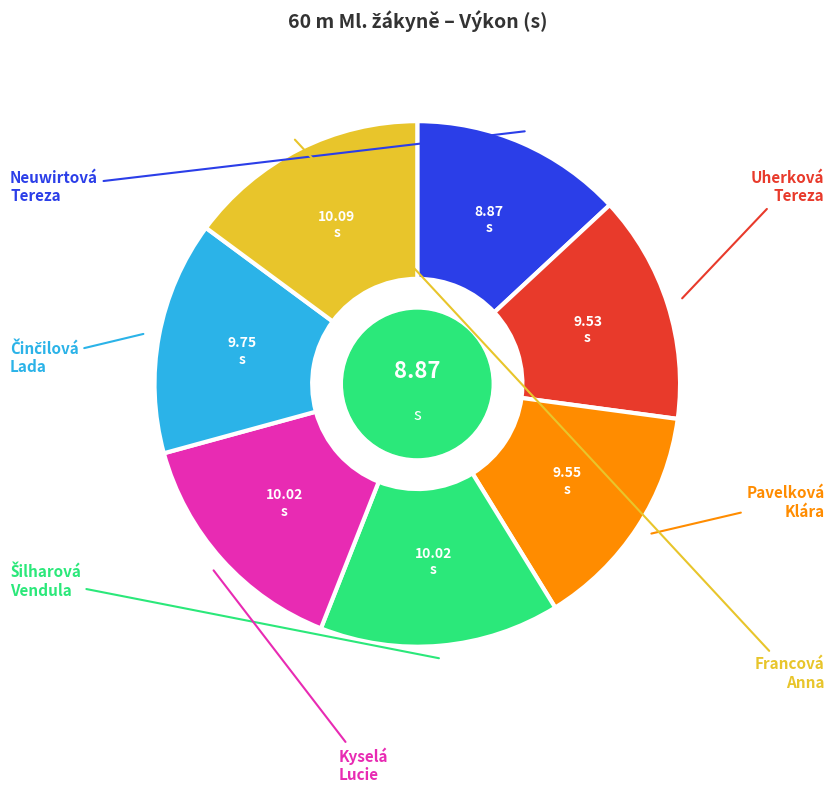

How many segments does this pie chart have?

7